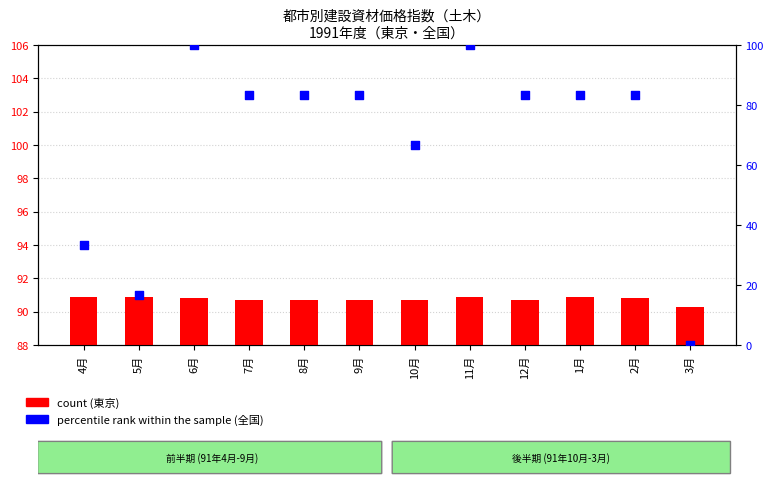

What is the total value across all series at 4月?

124.2